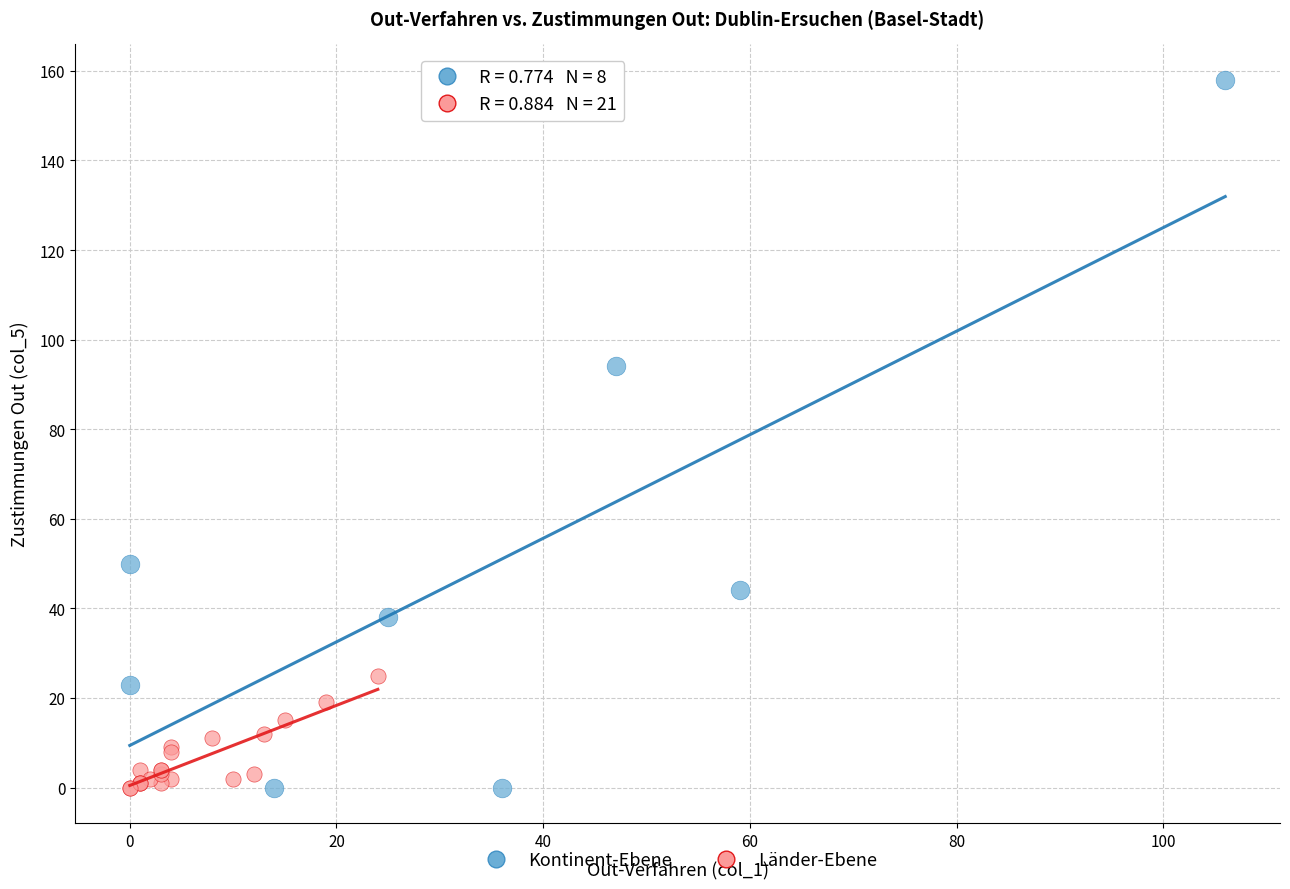

Which series reaches the maximum Y coordinate?

Kontinent-Ebene